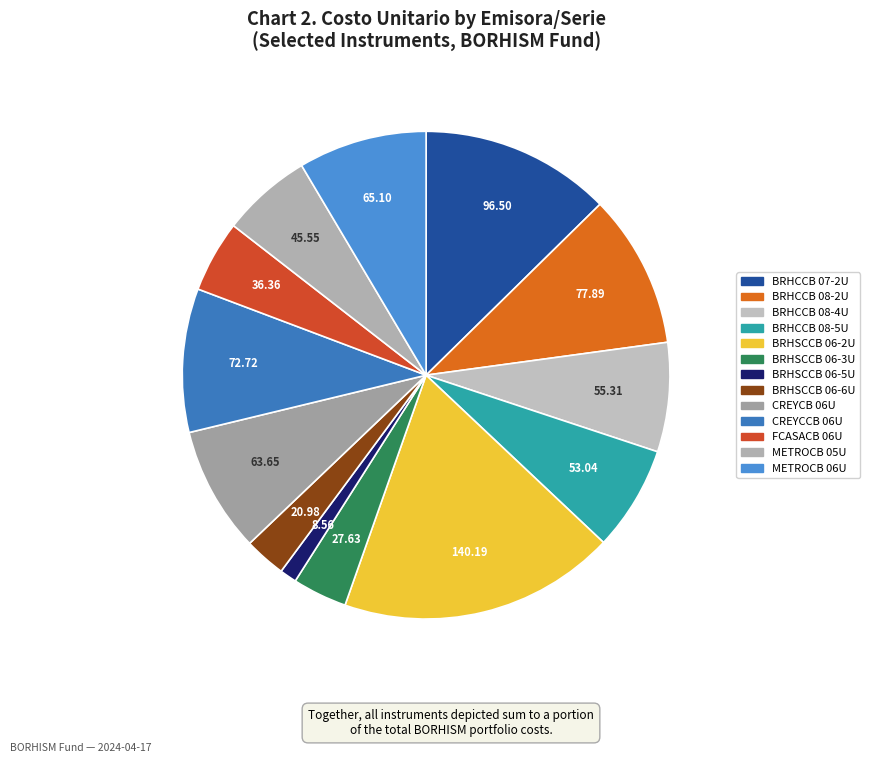

To the nearest percent, what is the difference between the largest and smallest slice percentages?

17%